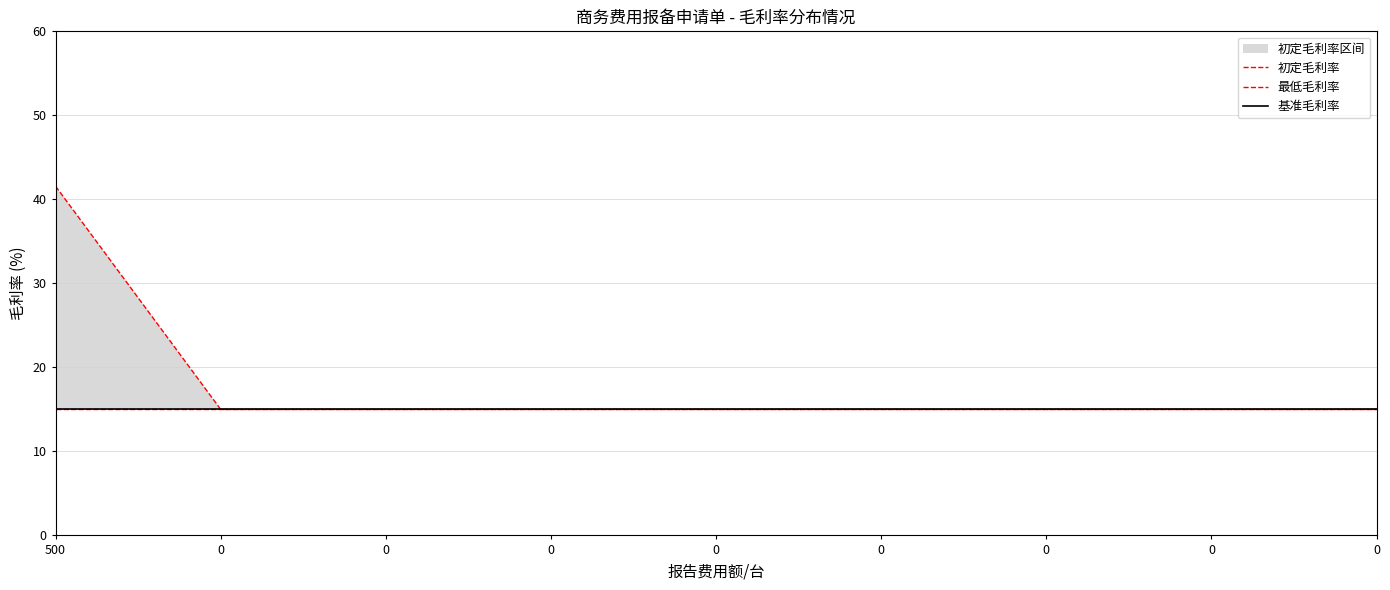

True or false: 初定毛利率 and 最低毛利率 cross at least once.

False